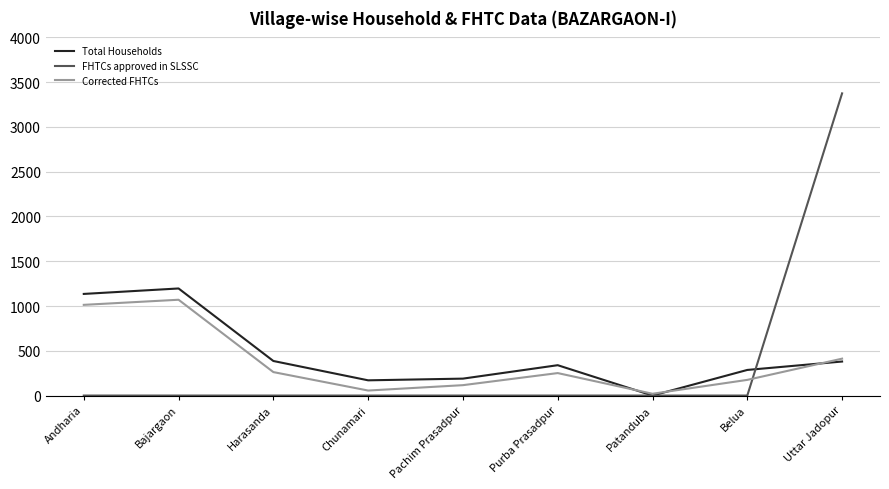

What is the spread (max minus min) of values at Bajargaon?

1196